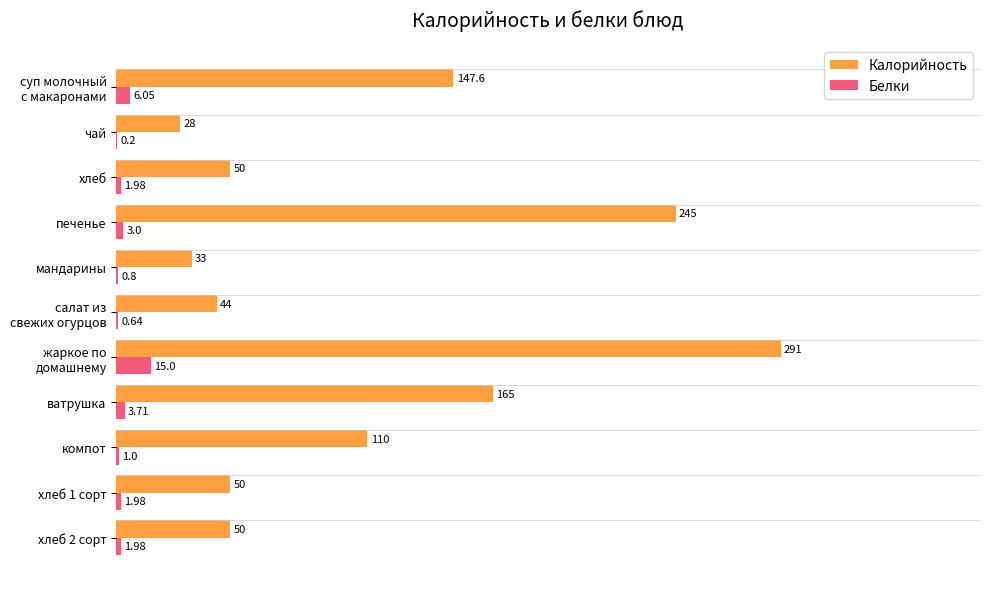

At how many categories does at least one series exceed 5?

11